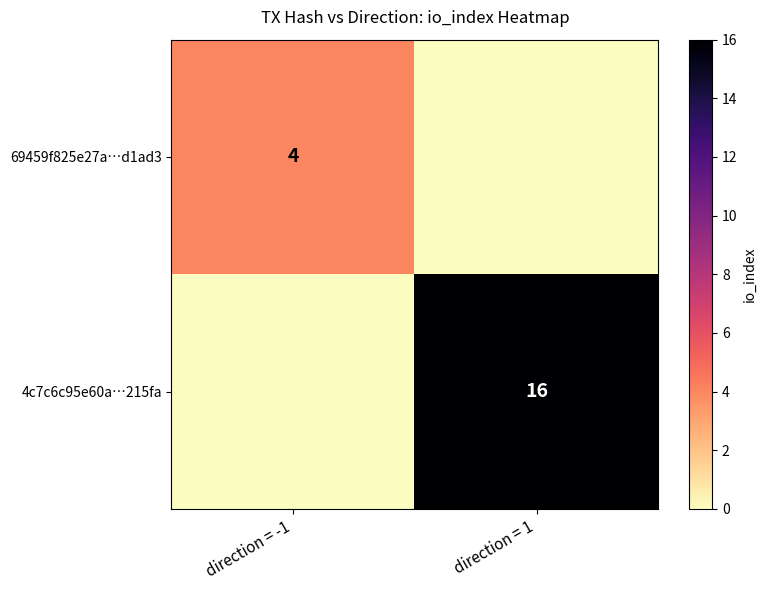

Where is 69459f825e27a…d1ad3 nearest to the value 2?

direction = -1